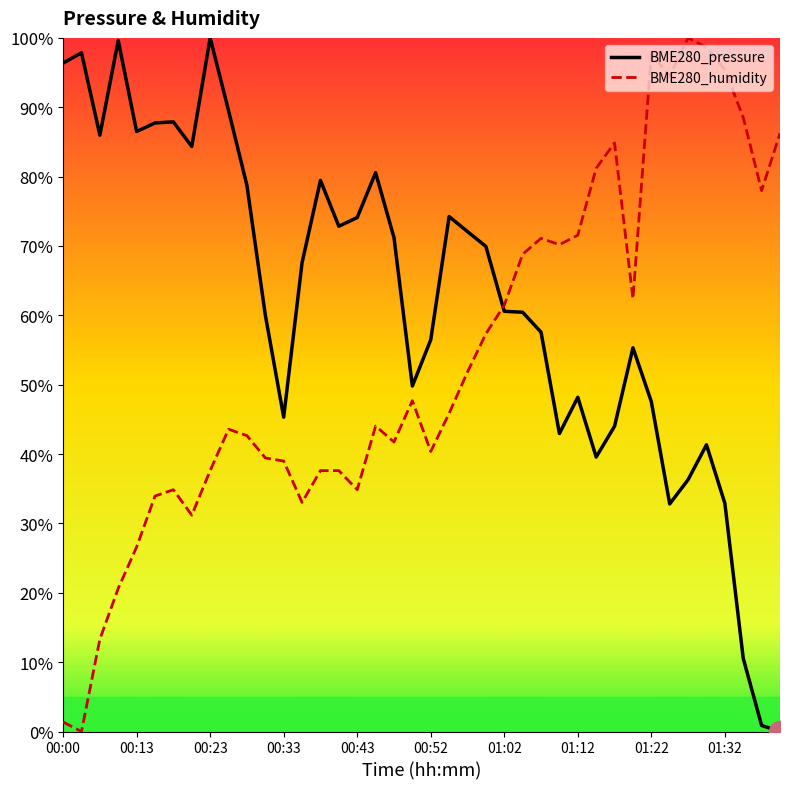

What is the average value of the BME280_pressure series?

62.0